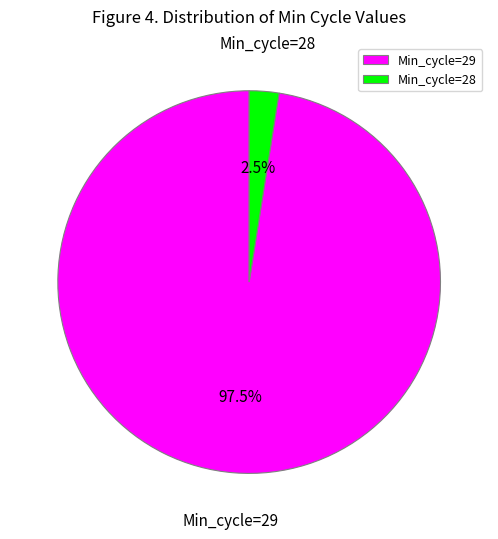

Count the number of slices in the pie.

2